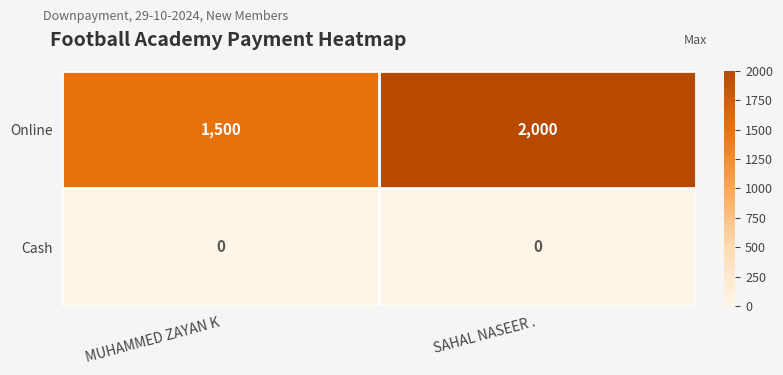

Which series has the widest spread of values?

Online